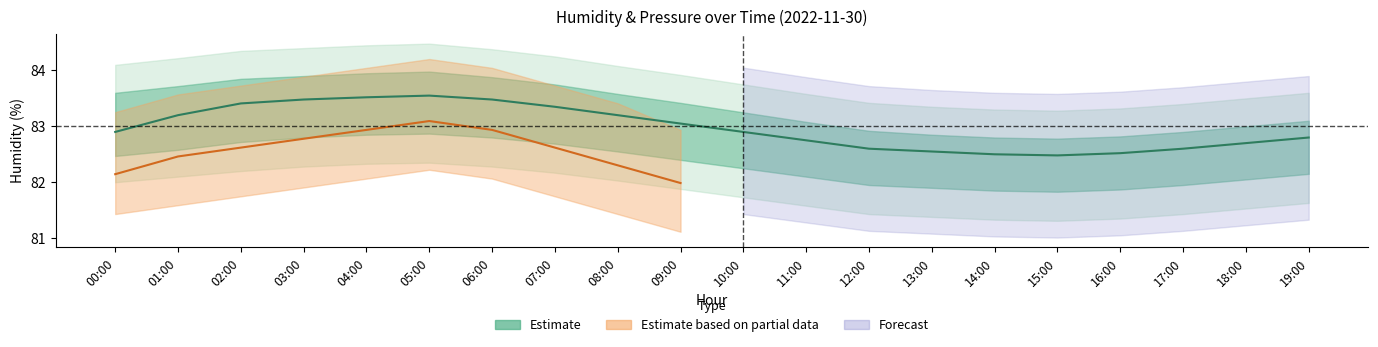

Reading left to right, extract all data points from this chart.

00:00=82.9	01:00=83.2	02:00=83.4	03:00=83.5	04:00=83.5	05:00=83.5	06:00=83.5	07:00=83.3	08:00=83.2	09:00=83.0	10:00=82.9	11:00=82.8	12:00=82.6	13:00=82.5	14:00=82.5	15:00=82.5	16:00=82.5	17:00=82.6	18:00=82.7	19:00=82.8